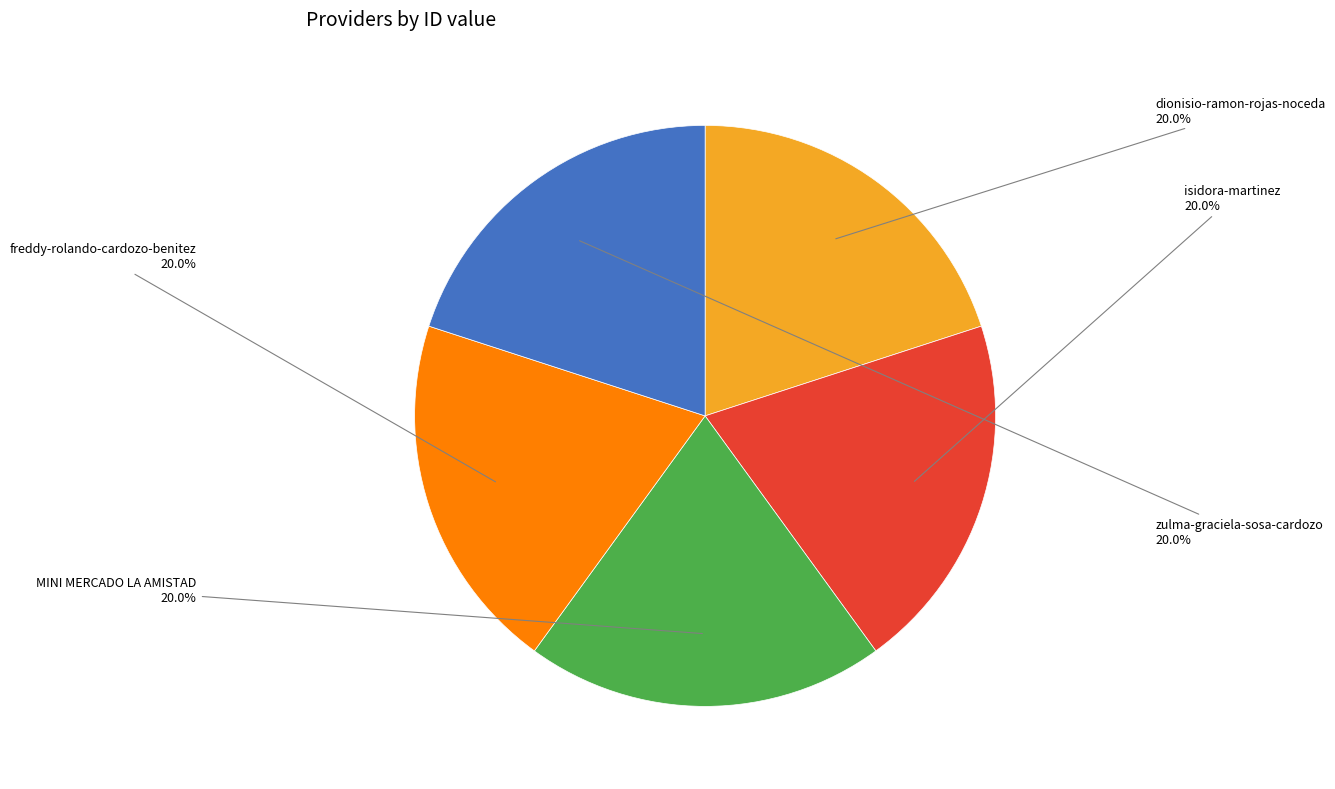

Is there any slice that represents more than half of the pie?

No